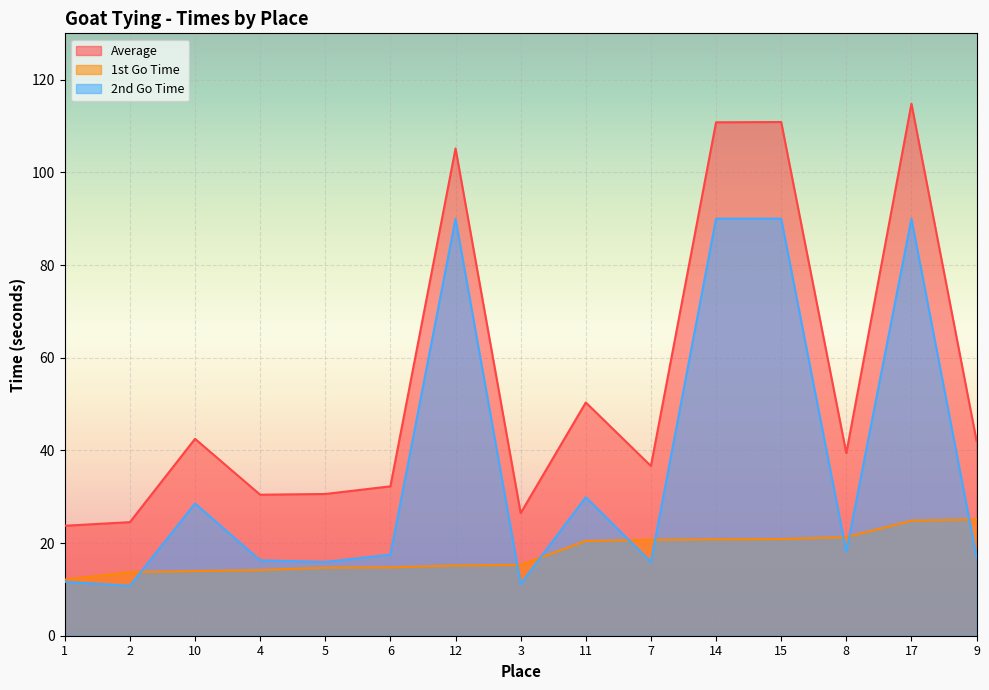

What are all the series names shown in the legend?

Average, 1st Go Time, 2nd Go Time